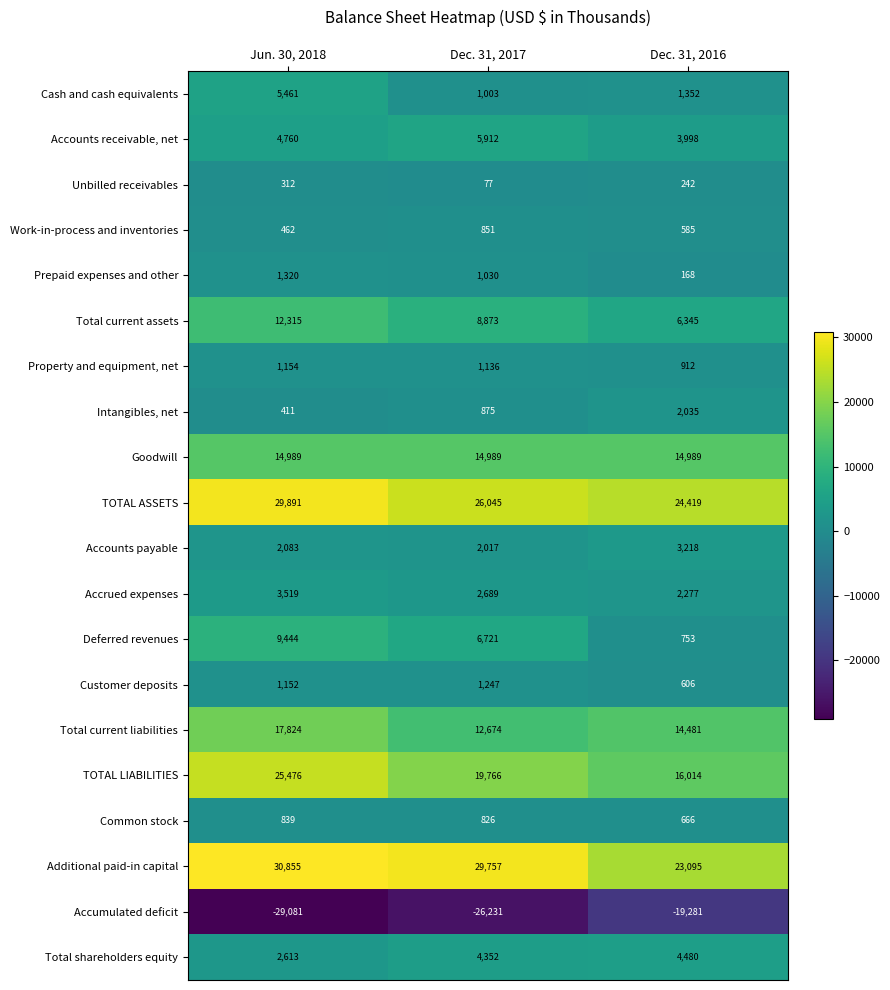

What value does the TOTAL LIABILITIES series have at Jun. 30, 2018?

25476